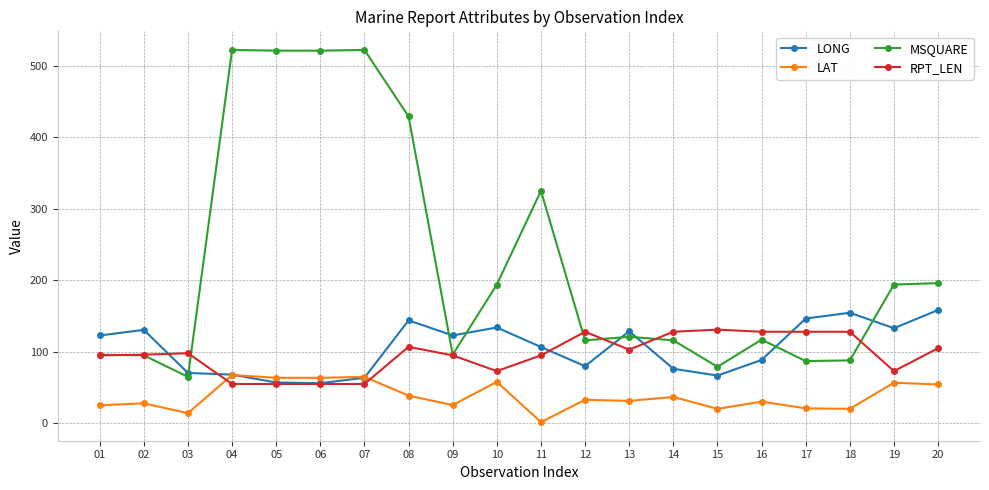

Which series changed the most between 05 and 09?

MSQUARE